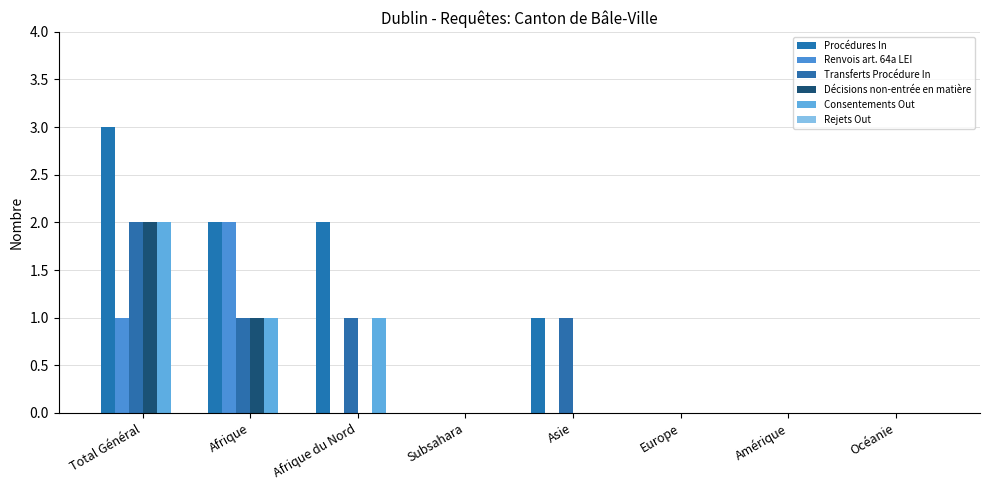

What position from the left is Asie?

5